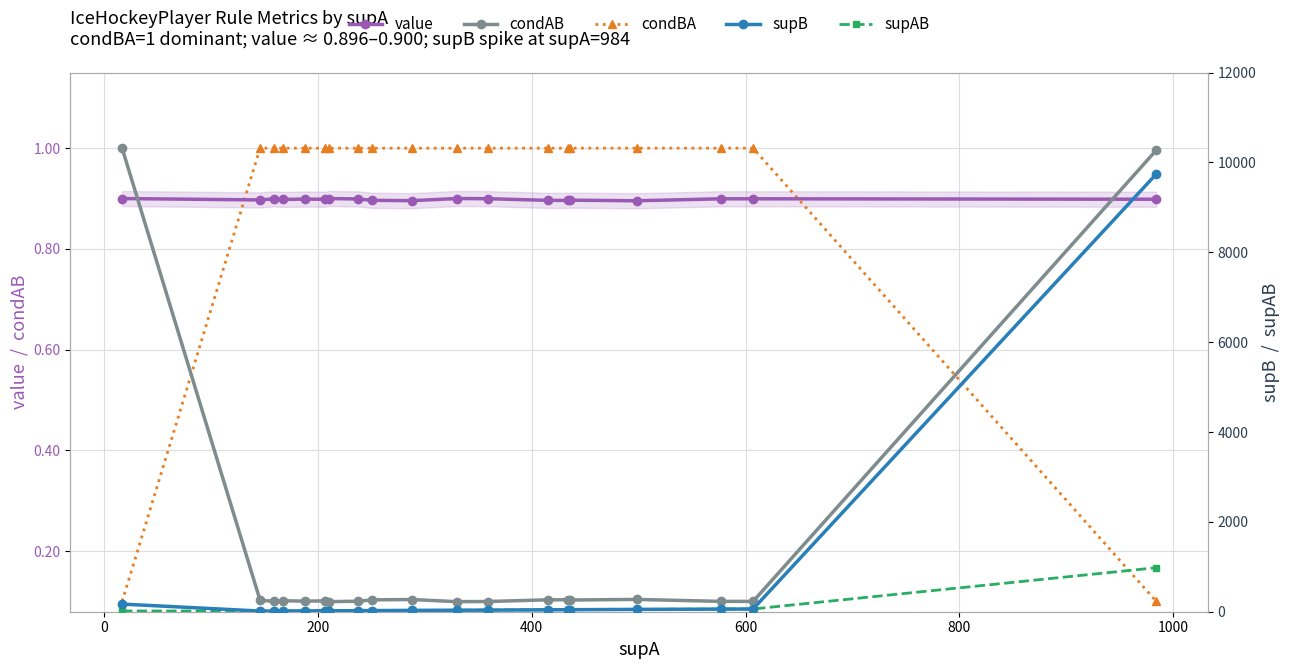

What is the sum of all condBA values?

17.2